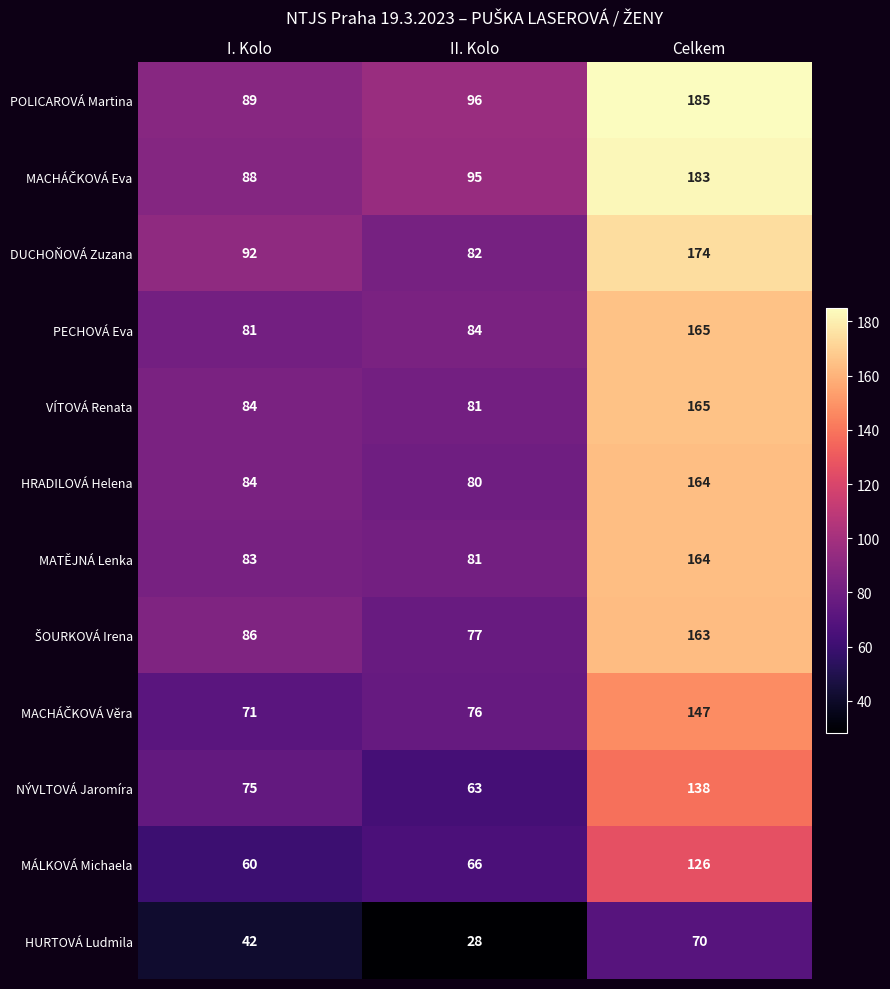

Is it true that NÝVLTOVÁ Jaromíra equals 138 at Celkem?

True